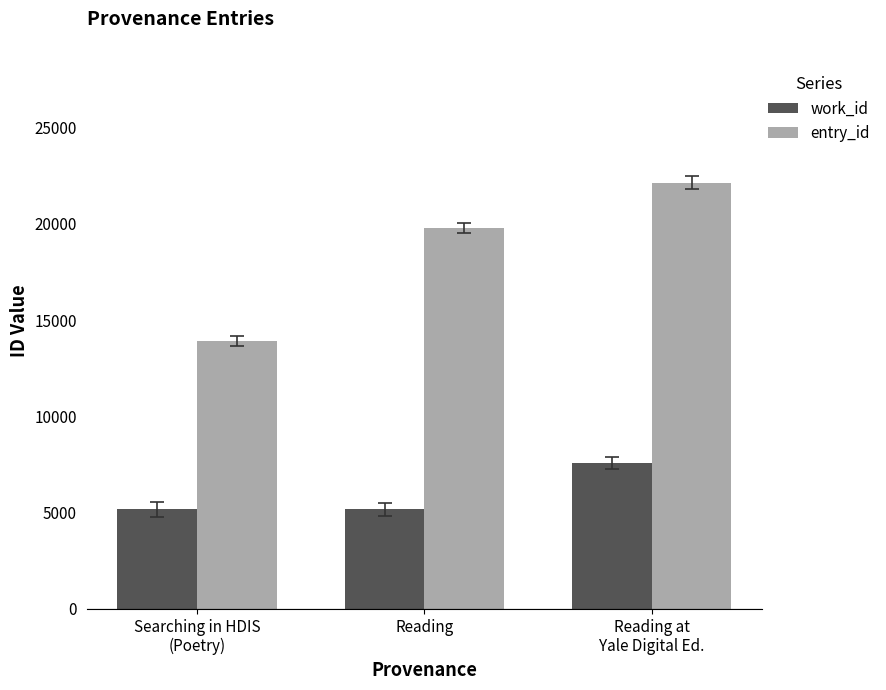

How many series are shown in this chart?

2